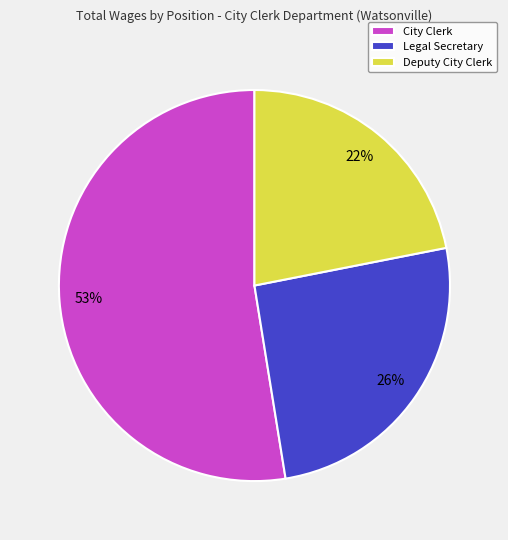

The Legal Secretary slice represents 26% of the pie. True or false?

True